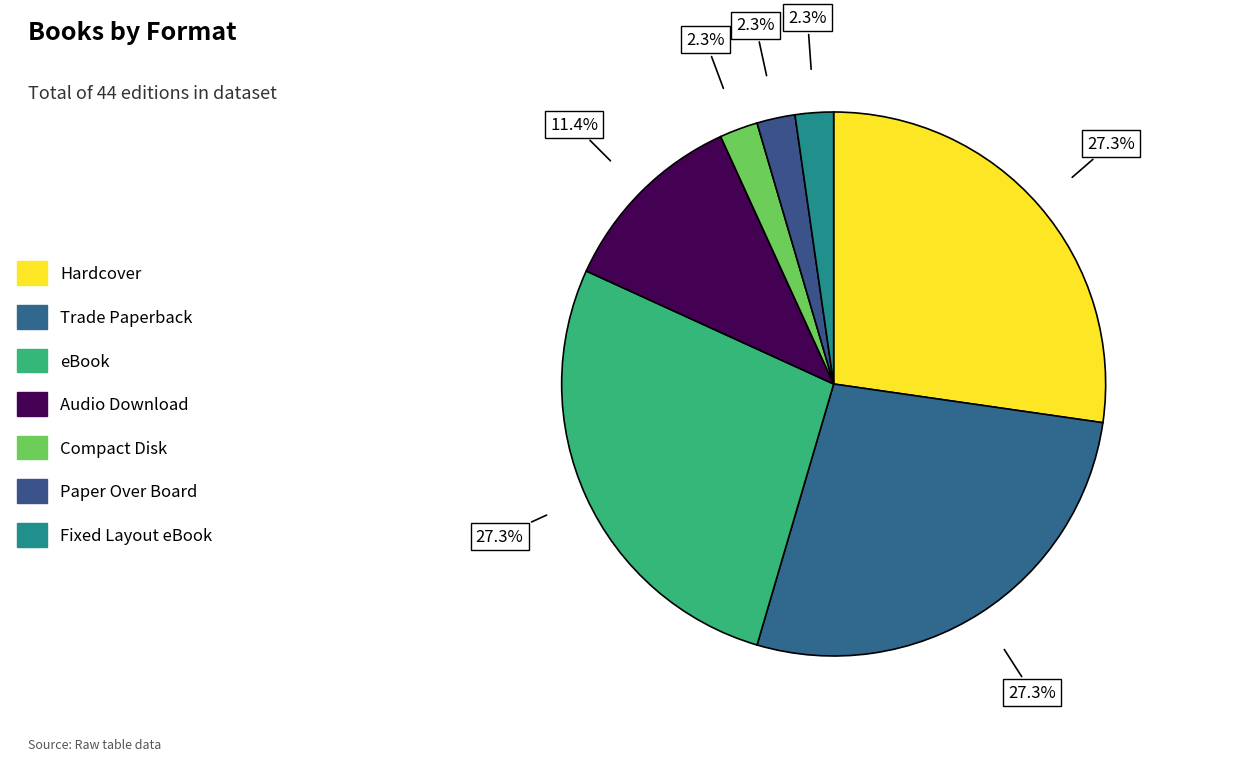

Rank the categories by value from highest to lowest.

Hardcover, Trade Paperback, eBook, Audio Download, Compact Disk, Paper Over Board, Fixed Layout eBook